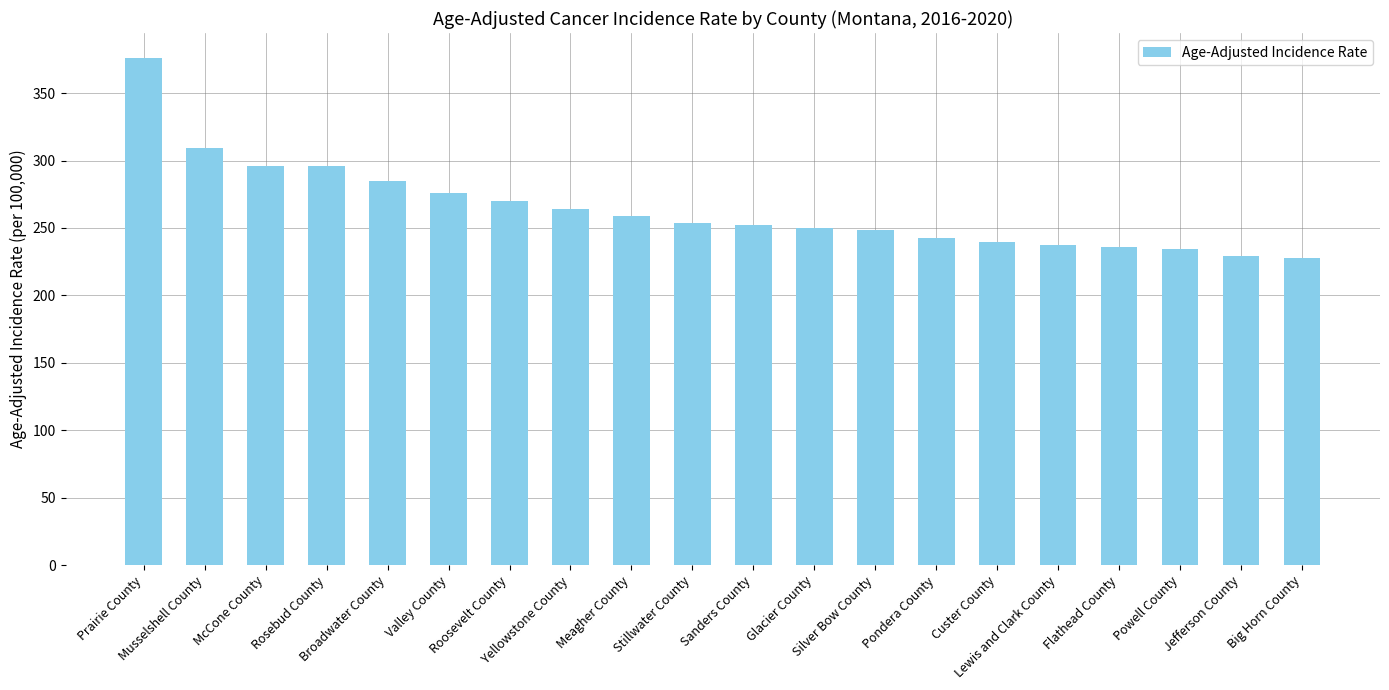

Which has a higher value, Rosebud County or Stillwater County?

Rosebud County